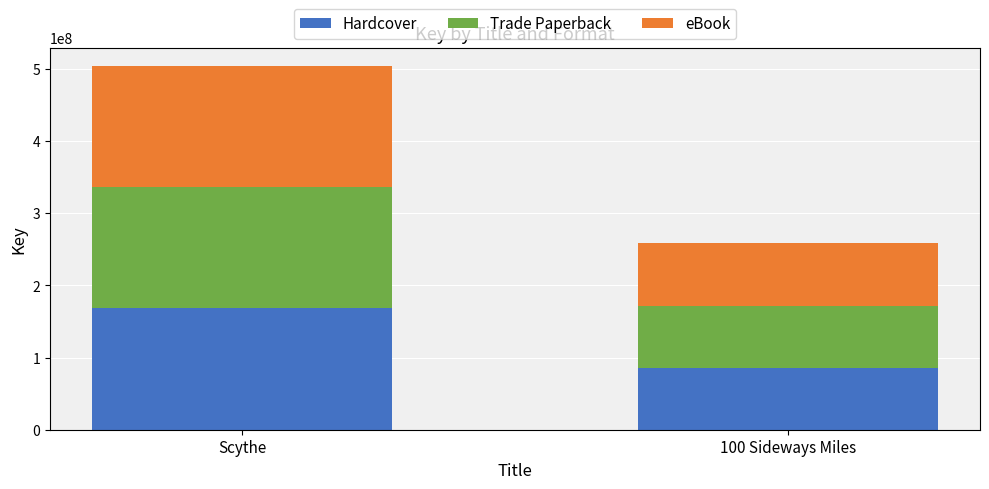

What is the total value across all series at 100 Sideways Miles?

257999763